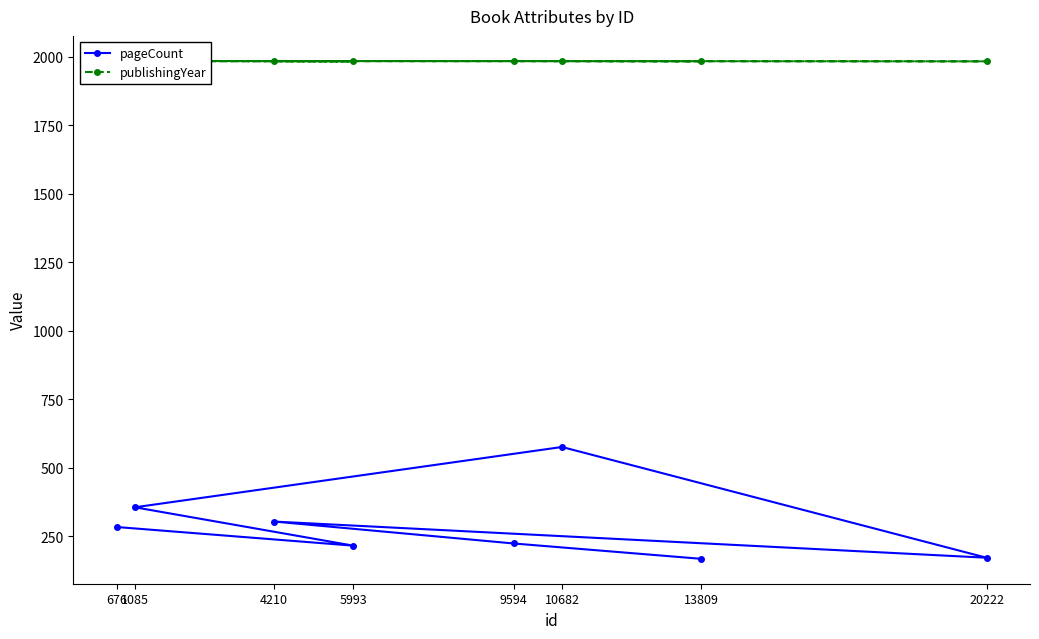

True or false: pageCount and publishingYear intersect in this chart.

False